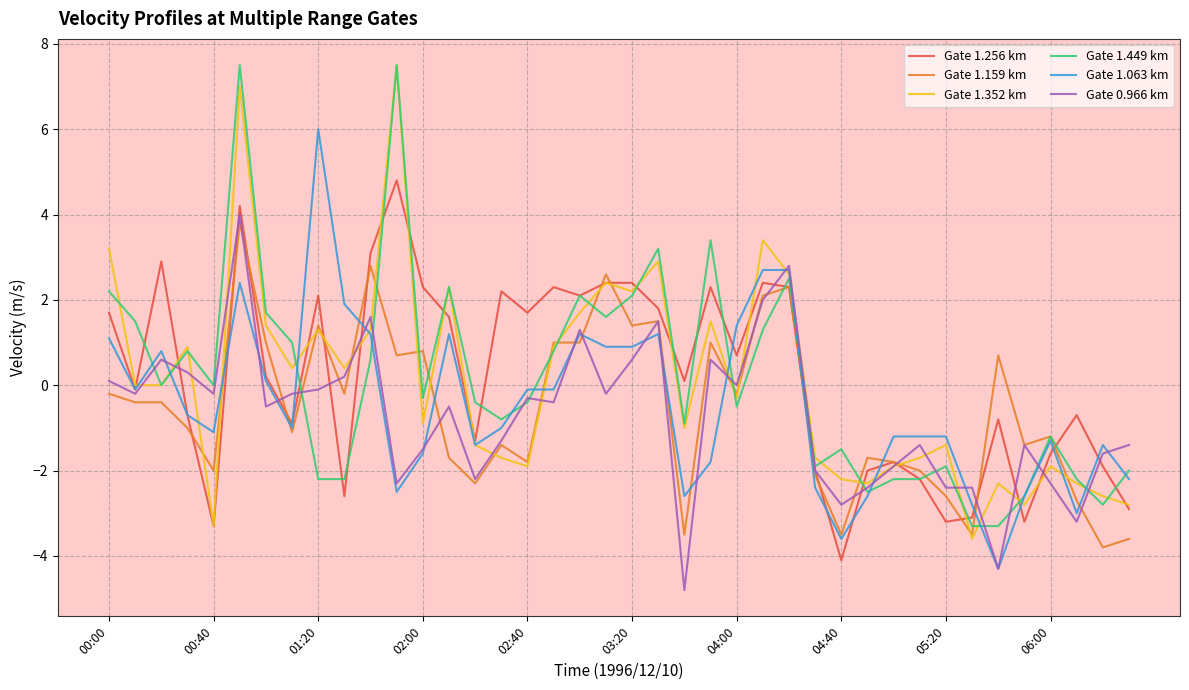

What is the difference between the maximum and minimum values in the Gate 1.449 km series?

10.8